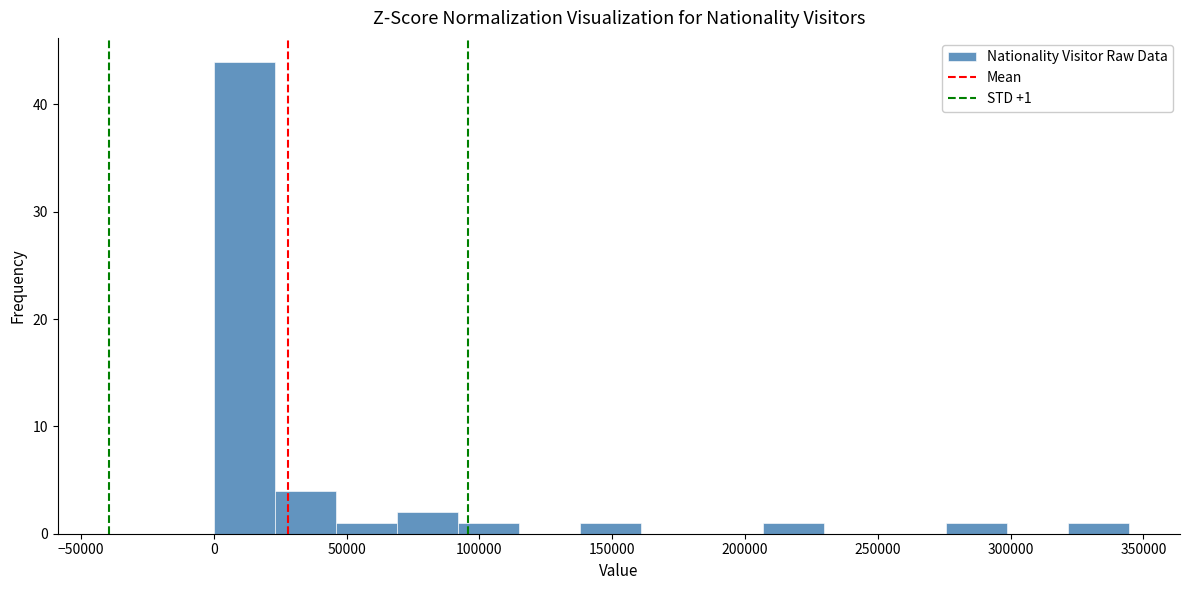

Over which range of the x-axis is the bar tallest?

0 to 25000